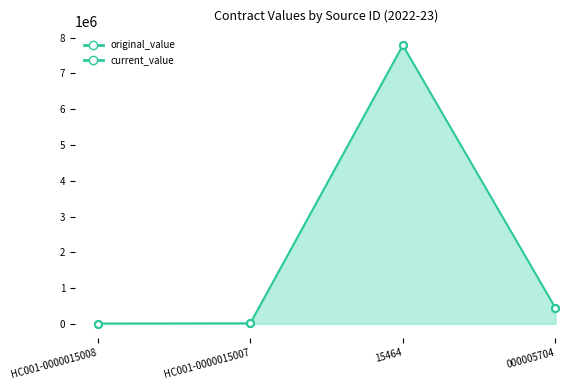

True or false: original_value and current_value intersect in this chart.

False